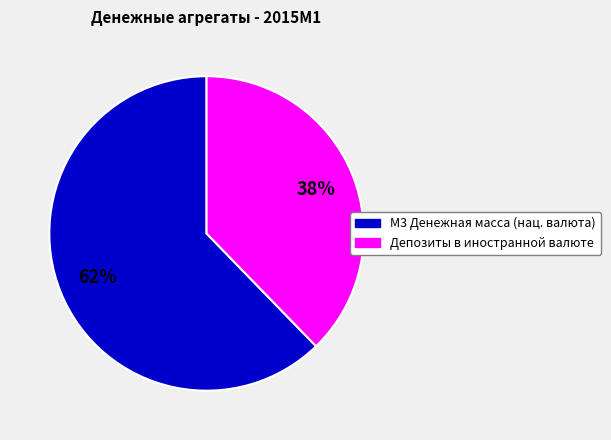

To the nearest percent, what is the average slice percentage?

50%